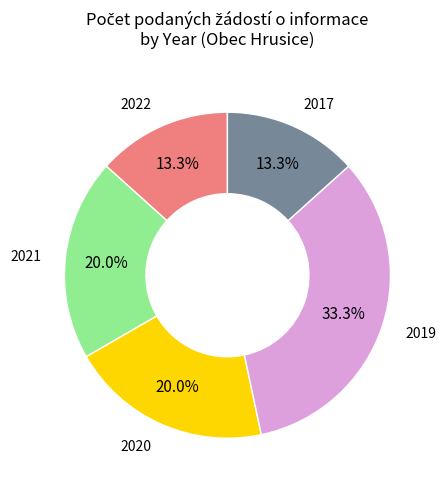

To the nearest percent, what is the difference between the largest and smallest slice percentages?

20%